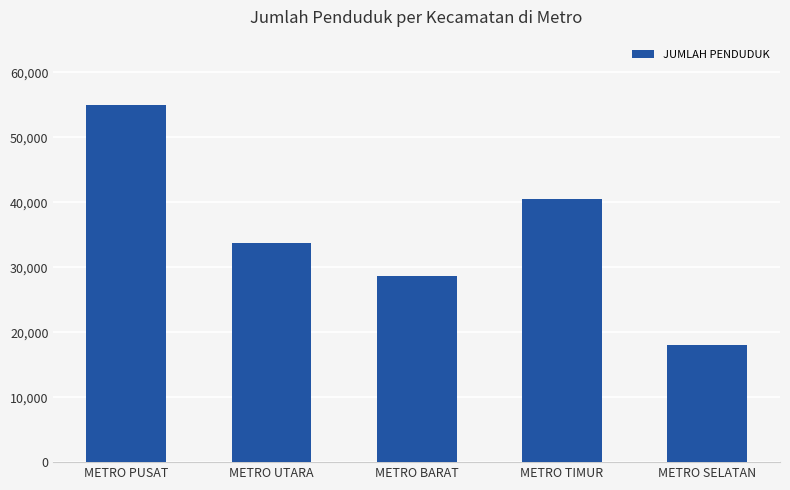

Where is the data nearest to the value 36549?

METRO UTARA